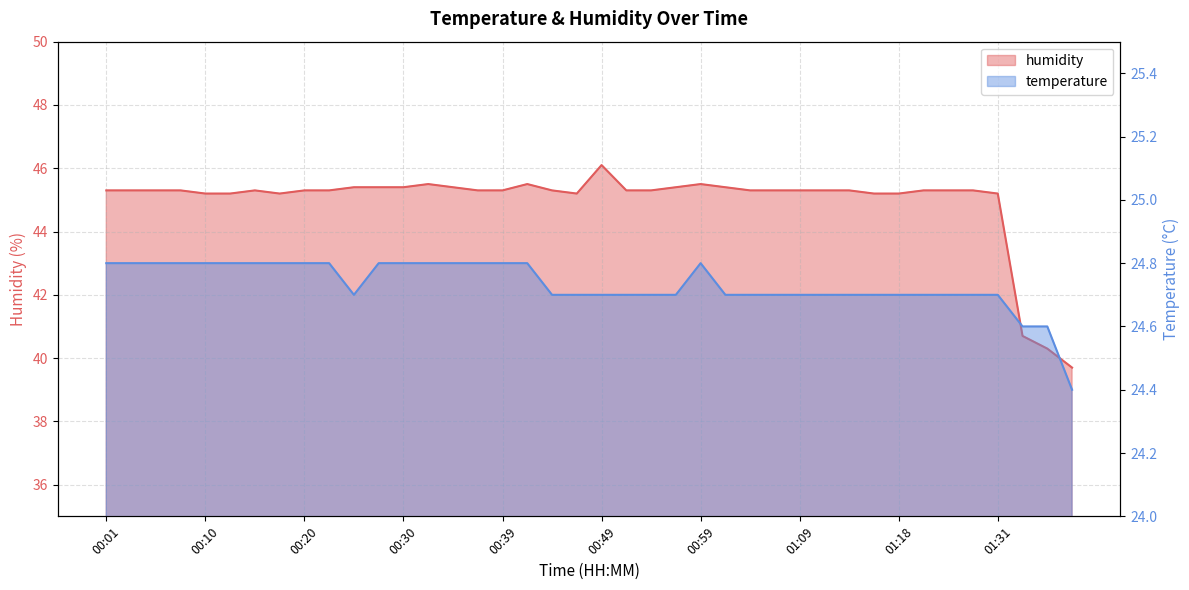

Reading left to right, extract all data points from this chart.

temperature: 24.8	24.8	24.8	24.8	24.8	24.8	24.8	24.8	24.8	24.8	24.7	24.8	24.8	24.8	24.8	24.8	24.8	24.8	24.7	24.7	24.7	24.7	24.7	24.7	24.8	24.7	24.7	24.7	24.7	24.7	24.7	24.7	24.7	24.7	24.7	24.7	24.7	24.6	24.6	24.4
humidity: 45.3	45.3	45.3	45.3	45.2	45.2	45.3	45.2	45.3	45.3	45.4	45.4	45.4	45.5	45.4	45.3	45.3	45.5	45.3	45.2	46.1	45.3	45.3	45.4	45.5	45.4	45.3	45.3	45.3	45.3	45.3	45.2	45.2	45.3	45.3	45.3	45.2	40.7	40.3	39.7